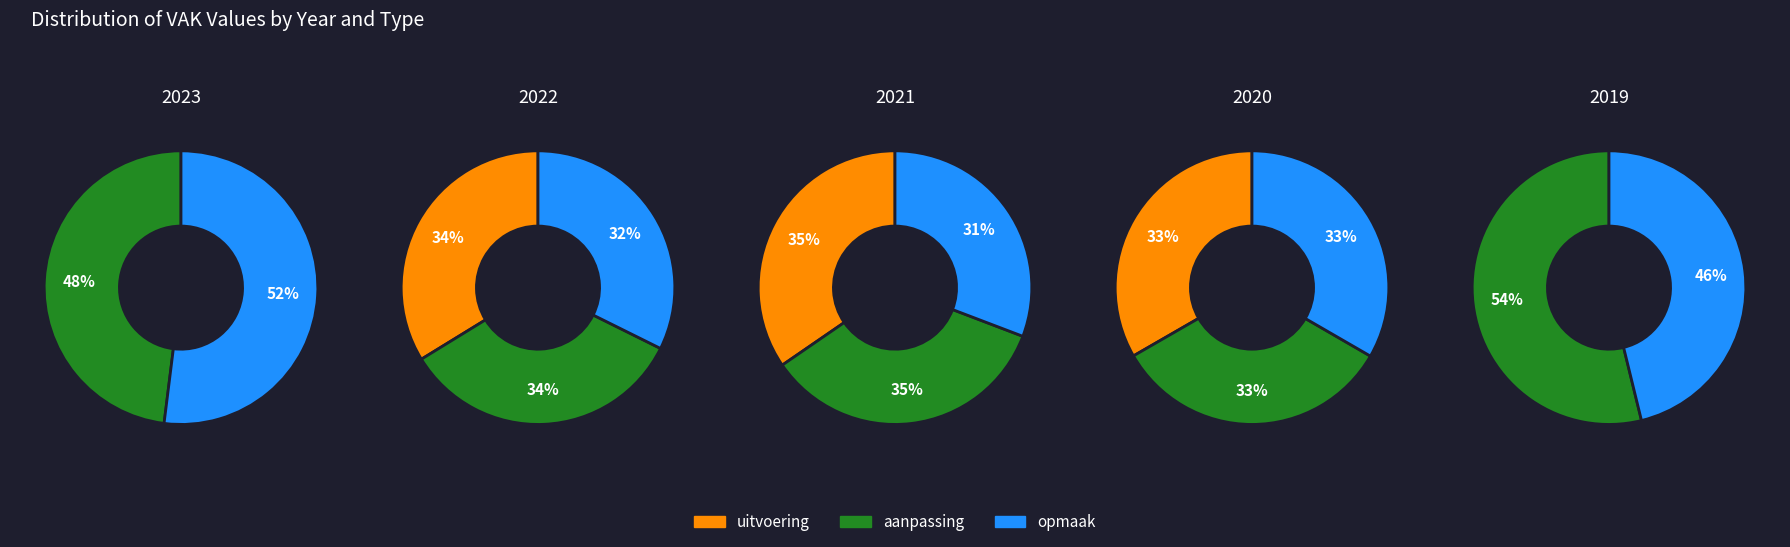

True or false: aanpassing accounts for 23% of the total.

False